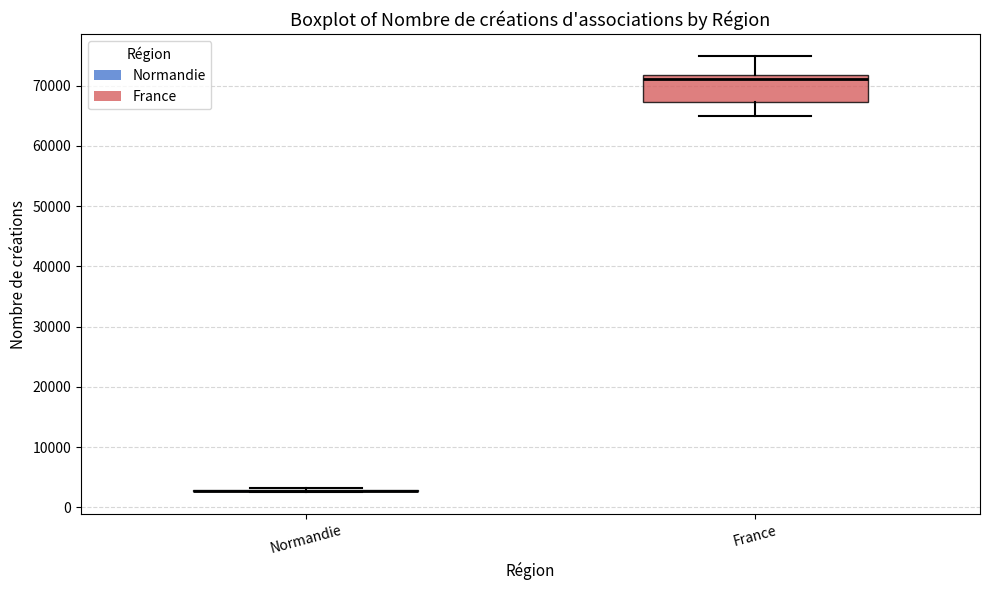

Comparing the boxes themselves (not the whiskers), which one is the tallest?

France